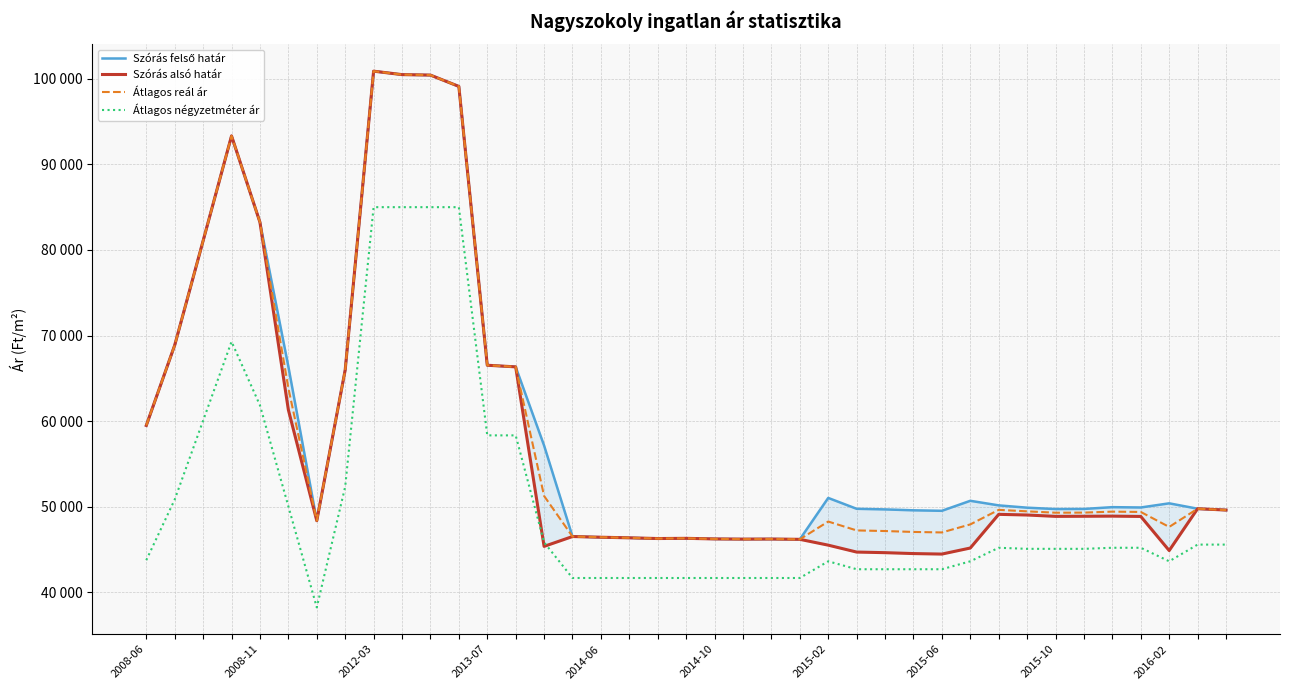

At 16, list the series in order from largest to smallest.

Szórás felső határ, Szórás alsó határ, Átlagos reál ár, Átlagos négyzetméter ár